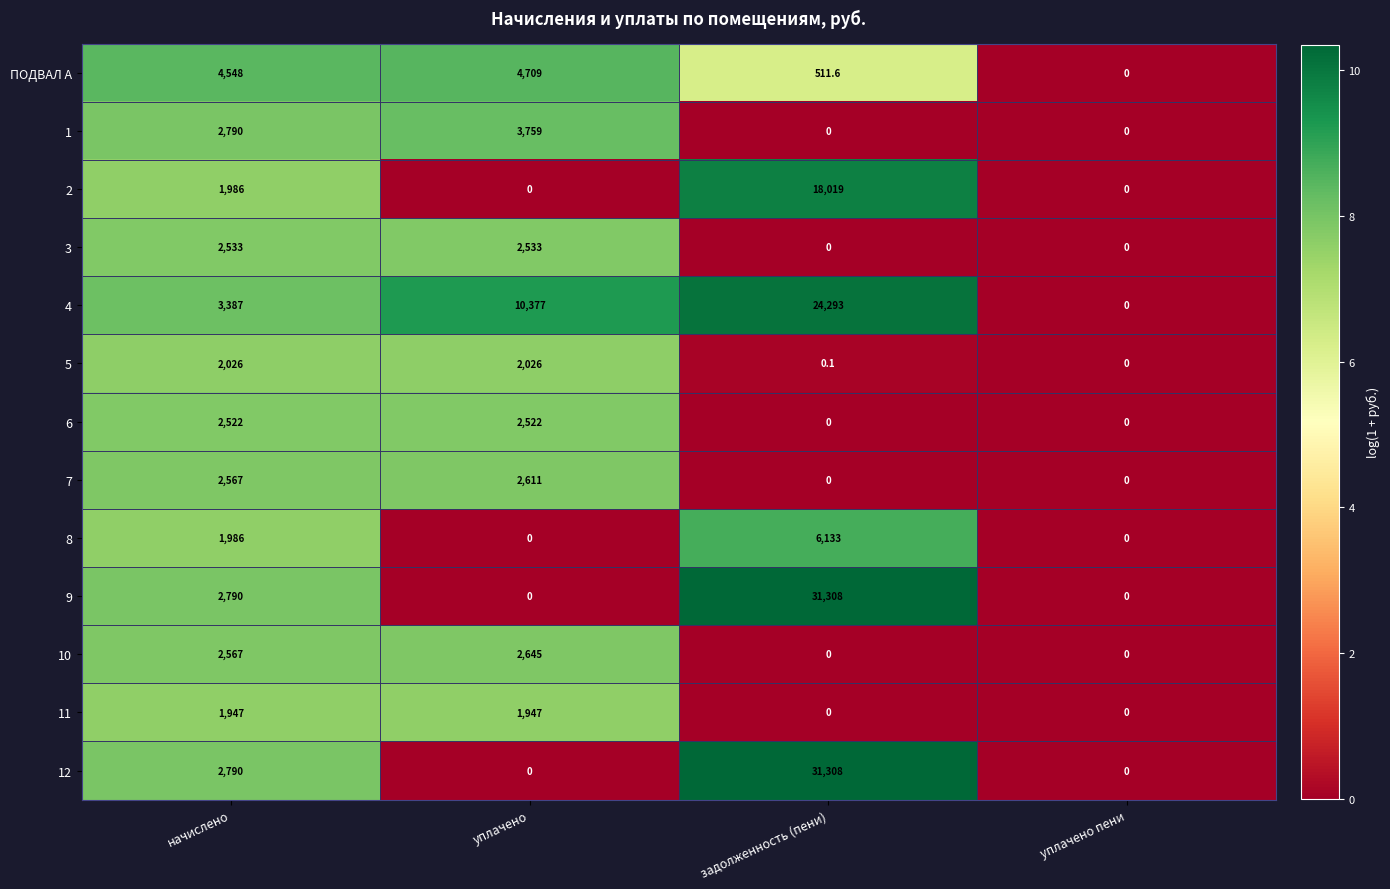

At which category is the sum across all series the highest?

задолженность (пени)